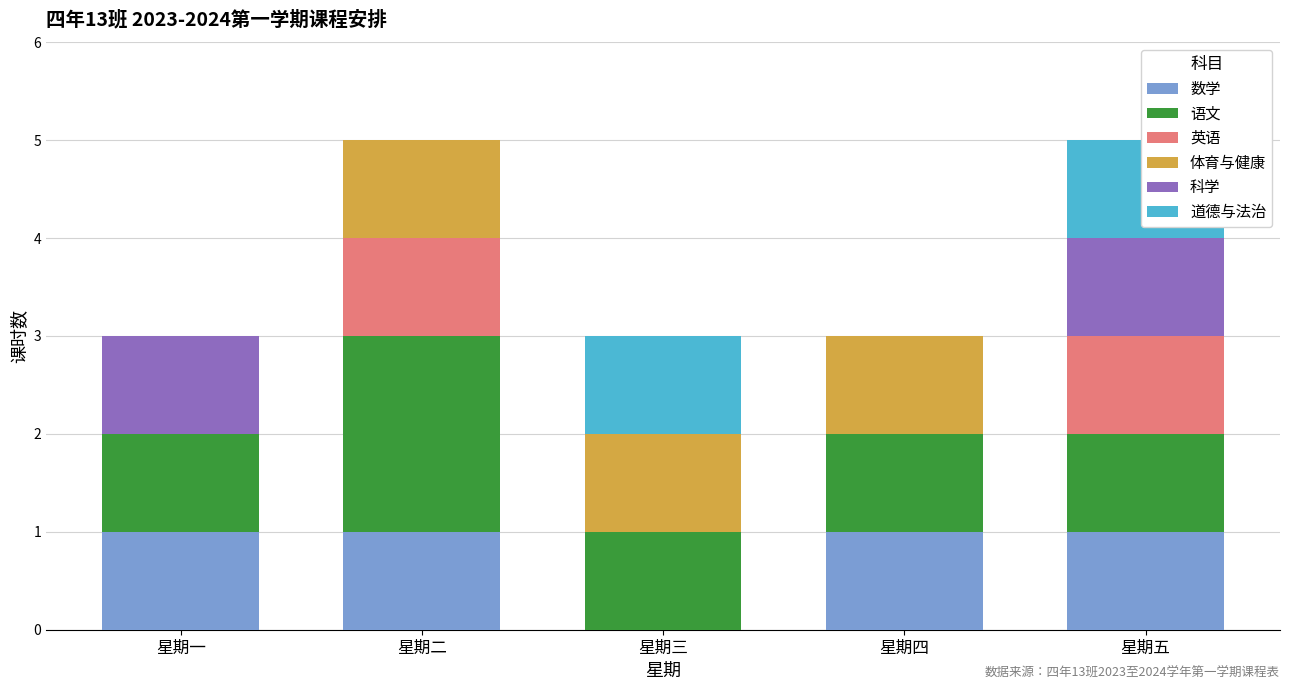

List the series in order of their peak value, highest first.

语文, 数学, 英语, 体育与健康, 科学, 道德与法治